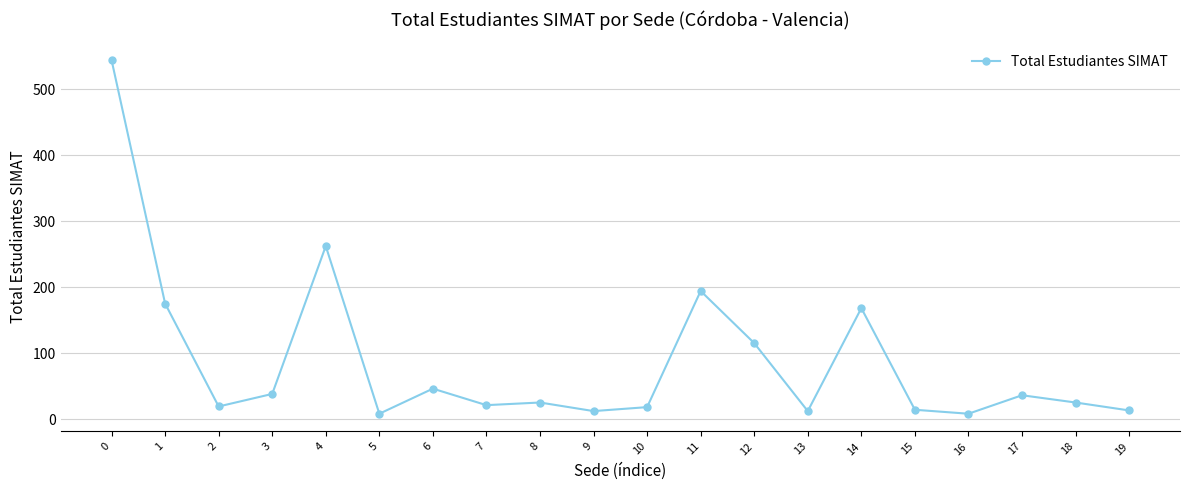

What is the maximum value shown in the chart?

544